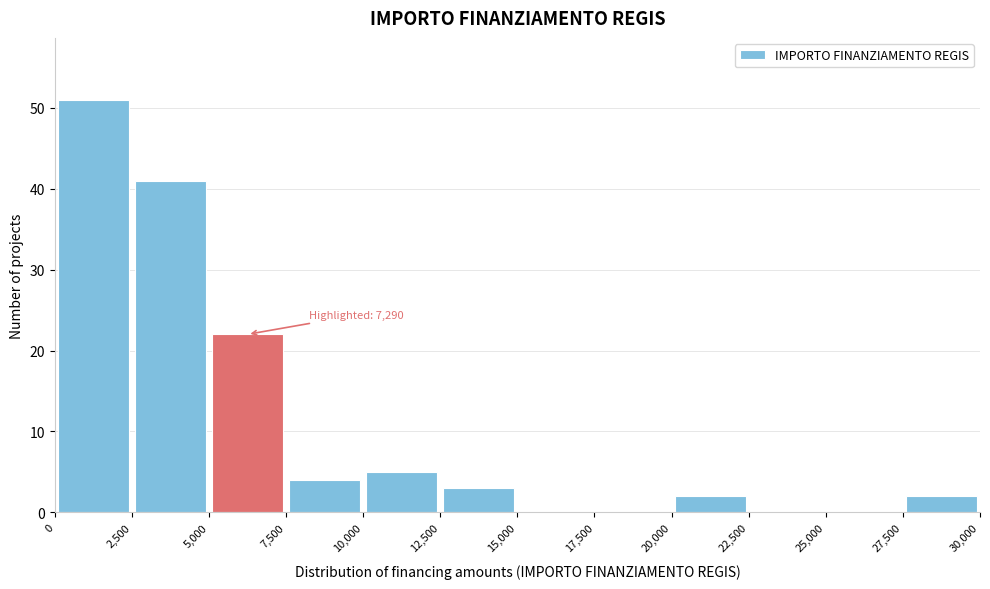

Which range on the x-axis has the tallest bar?

0 to 2,500